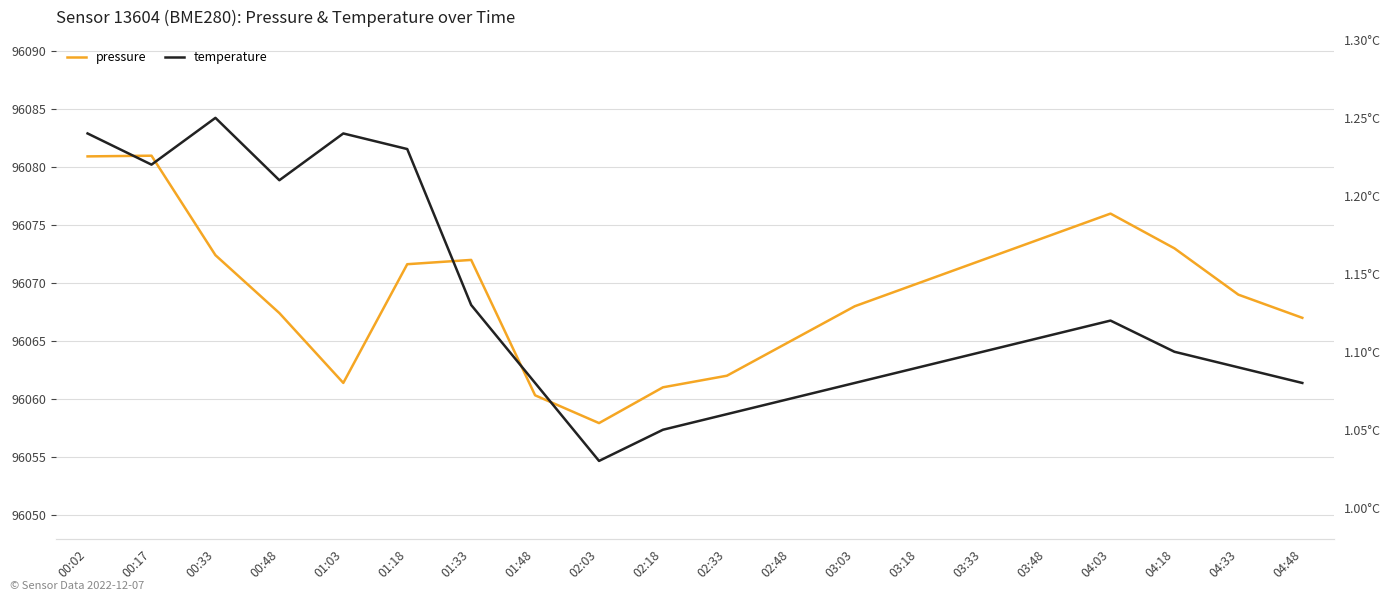

At how many categories does at least one series exceed 1765?

20